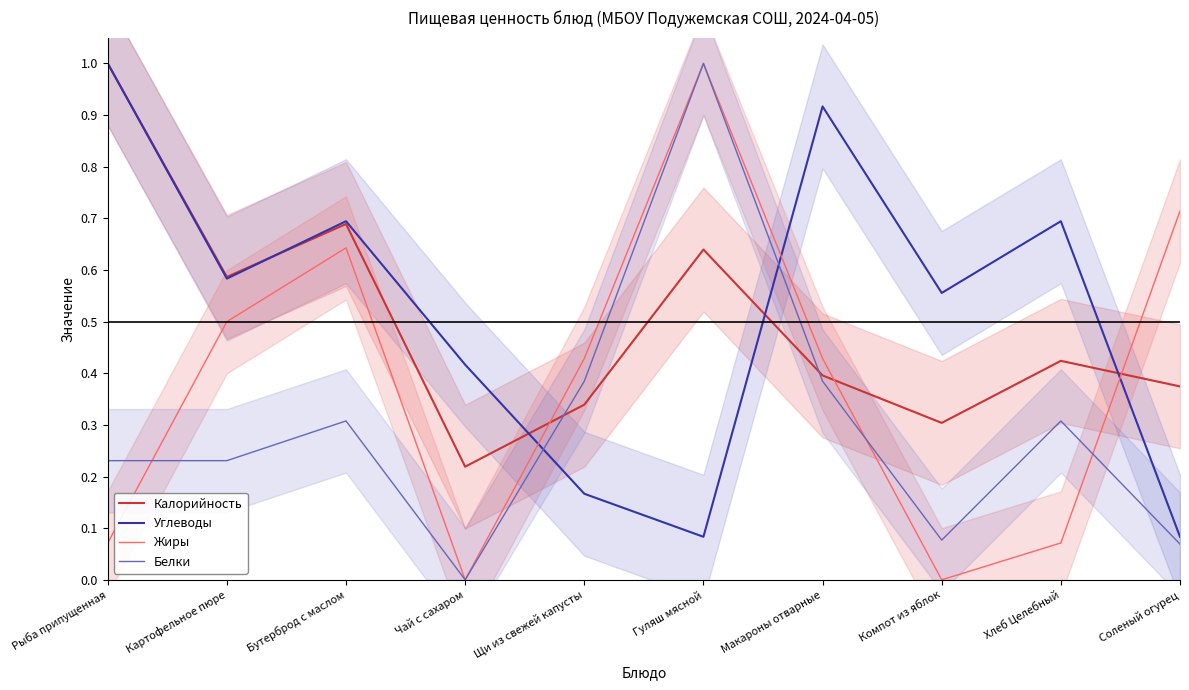

Which series changed the most between Чай с сахаром and Гуляш мясной?

Жиры